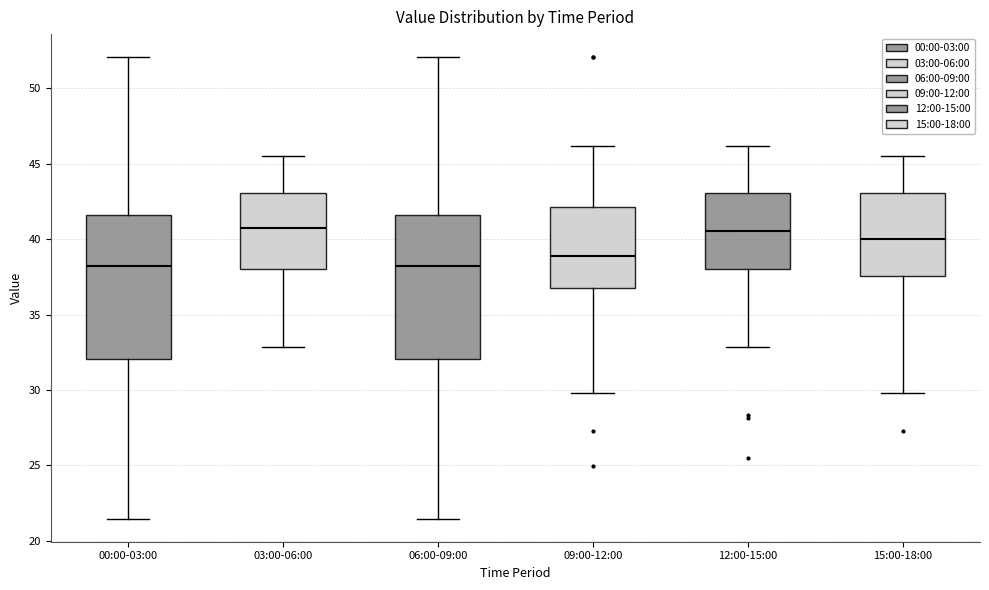

Reading left to right, read every box against the y-axis: the position of its median line, the range the box covers, and the ends of its whiskers. The values are not printed on the chart, so give them approximately, as read against the axis.

00:00-03:00: median 38.5, box 32.0 to 41.5, whiskers 21.5 to 52.0
03:00-06:00: median 41.0, box 38.0 to 43.0, whiskers 33.0 to 45.5
06:00-09:00: median 38.5, box 32.0 to 41.5, whiskers 21.5 to 52.0
09:00-12:00: median 39.0, box 37.0 to 42.0, whiskers 30.0 to 46.0
12:00-15:00: median 40.5, box 38.0 to 43.0, whiskers 33.0 to 46.0
15:00-18:00: median 40.0, box 37.5 to 43.0, whiskers 30.0 to 45.5